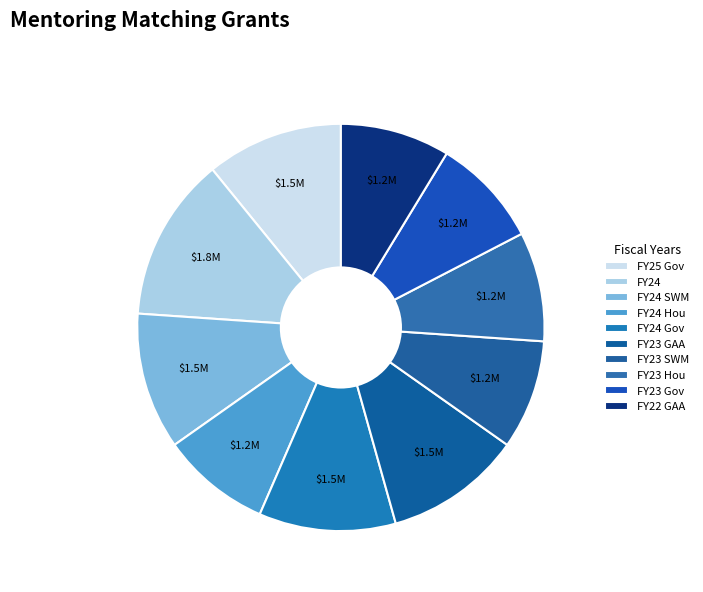

How many segments does this pie chart have?

10